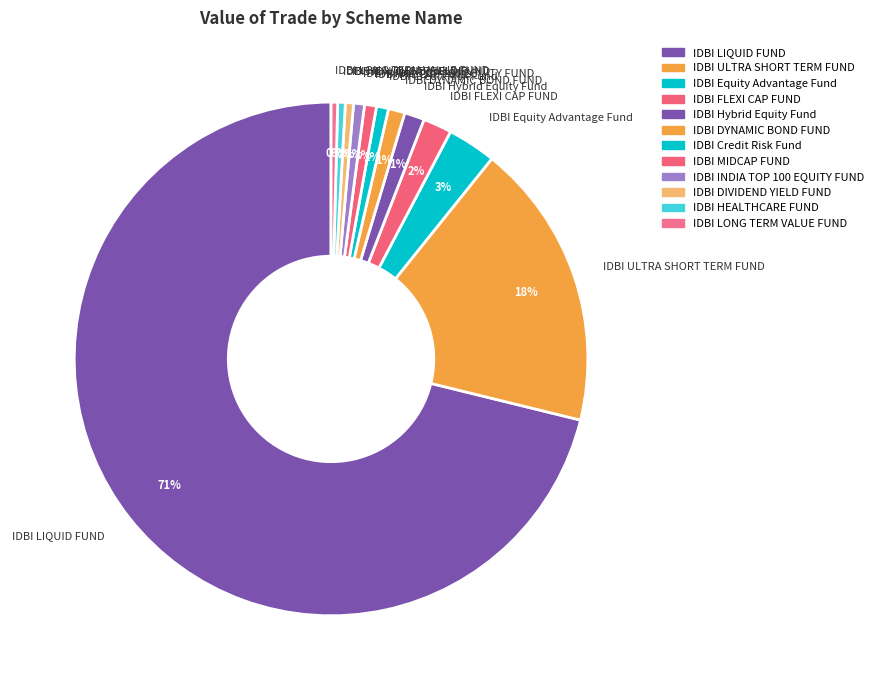

To the nearest percent, what is the combined percentage of IDBI MIDCAP FUND and IDBI ULTRA SHORT TERM FUND?

19%